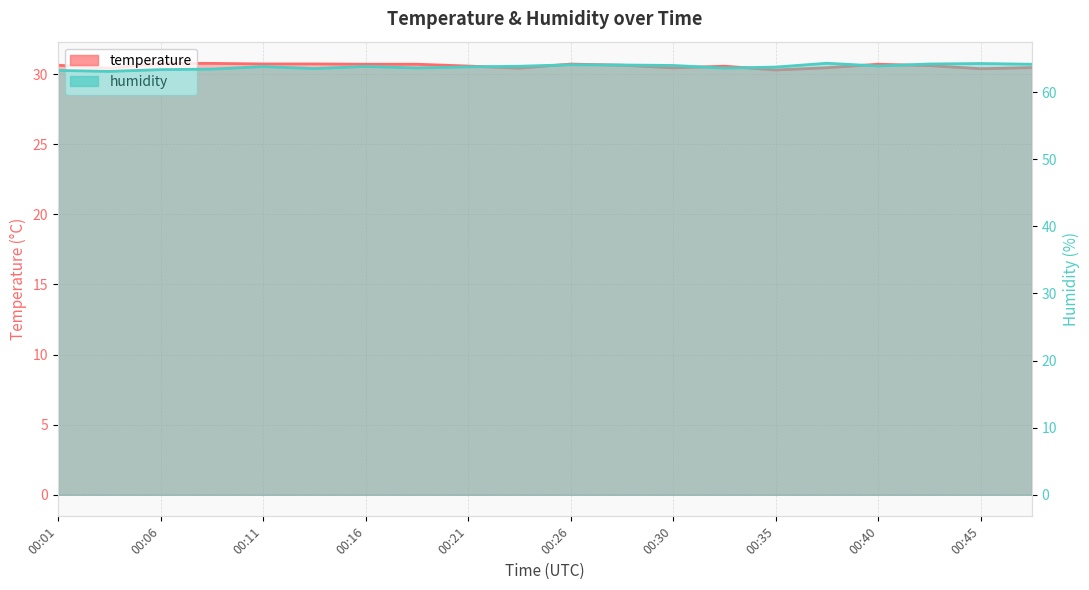

Where is the first local minimum for temperature?

00:03